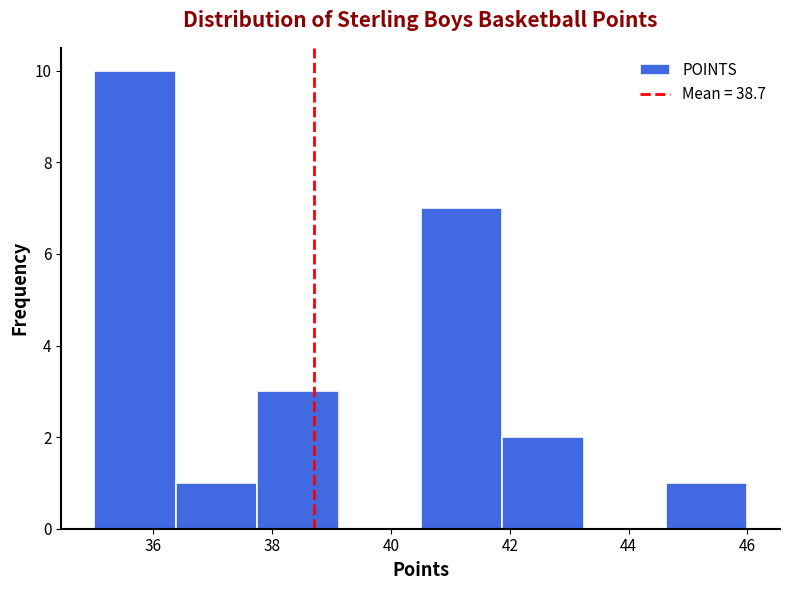

Reading left to right, list every bar in this chart as the range it spans on the x-axis followed by its height. Neither the bar edges nor the heights are printed on the chart, so give them approximately, as read against the axes.

35.0 to 36.4: 10
36.4 to 37.8: 1
37.8 to 39.2: 3
39.2 to 40.6: 0
40.6 to 41.8: 7
41.8 to 43.2: 2
43.2 to 44.6: 0
44.6 to 46.0: 1